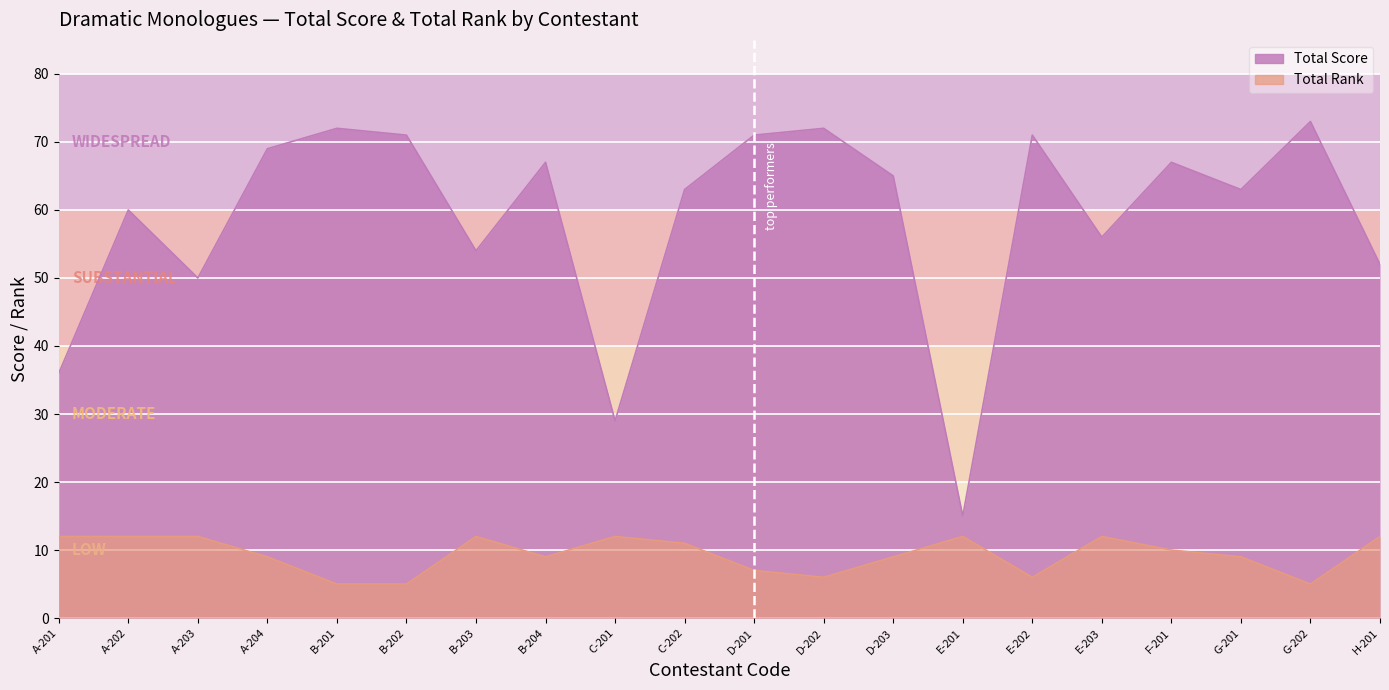

Is it true that Total Rank equals 5 at G-202?

True